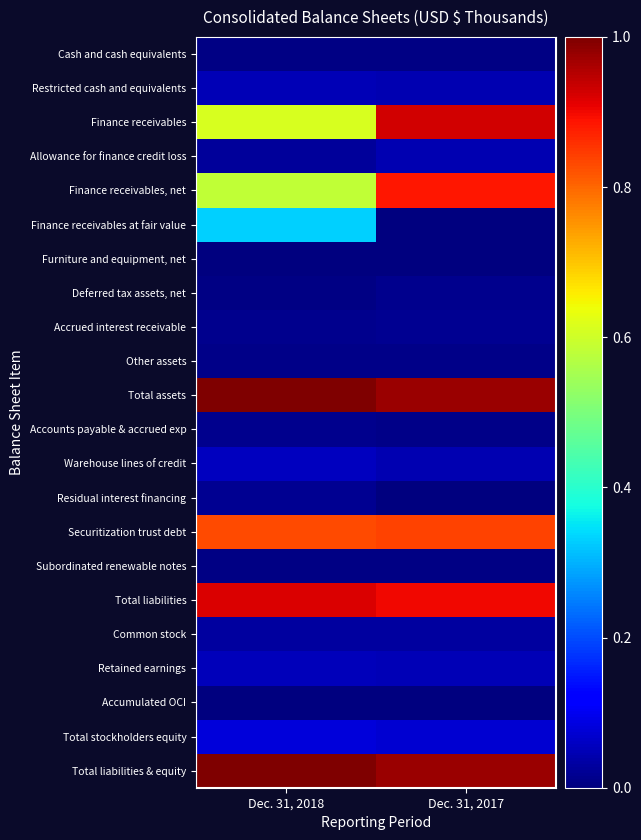

At which category is the sum across all series the highest?

Dec. 31, 2017